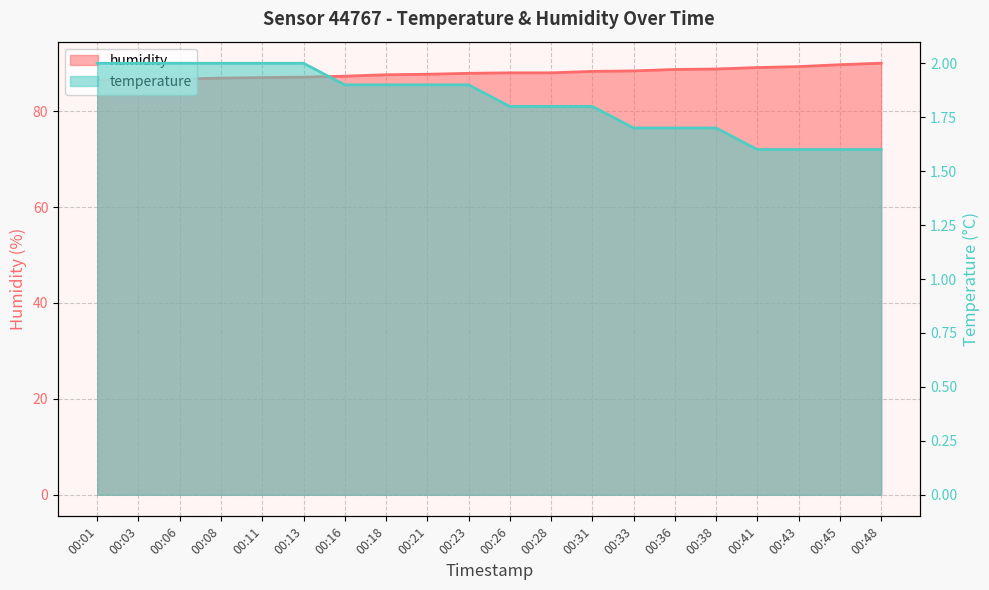

What is the average value of the humidity series?

88.0